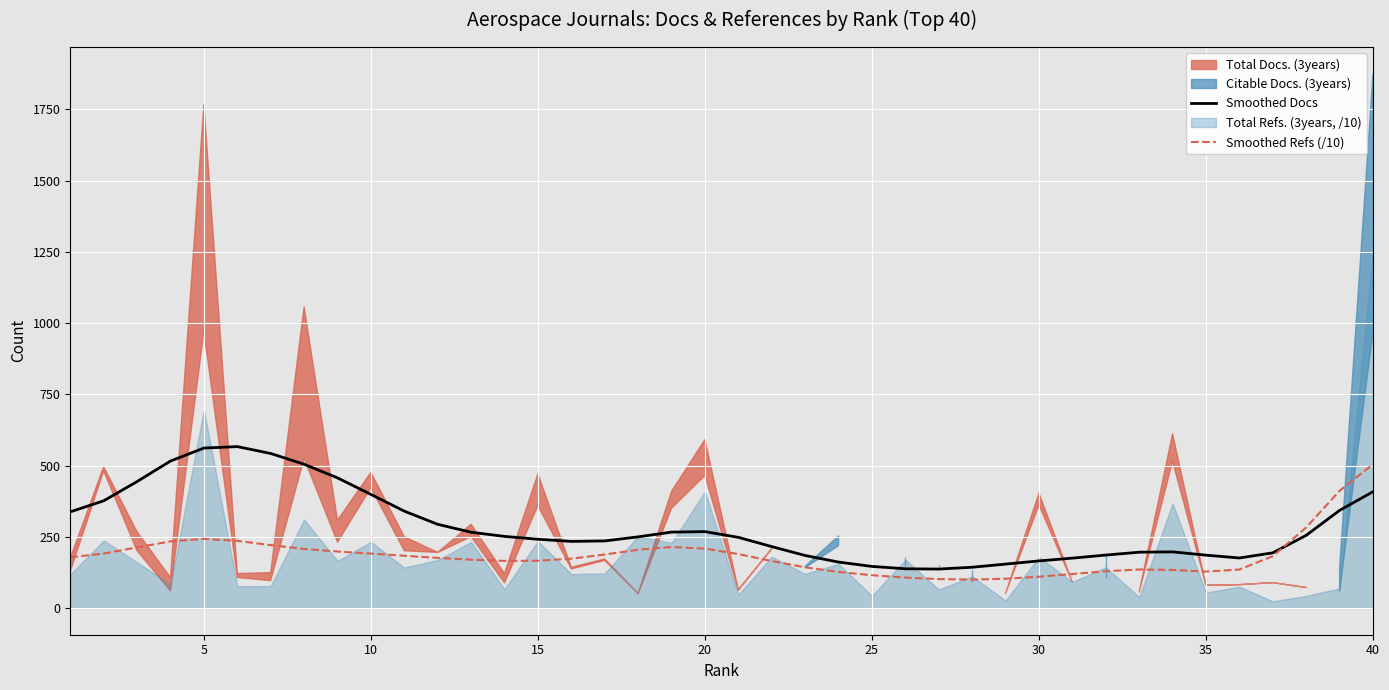

What is the highest value of the Smoothed Refs (/10) series?

504.6